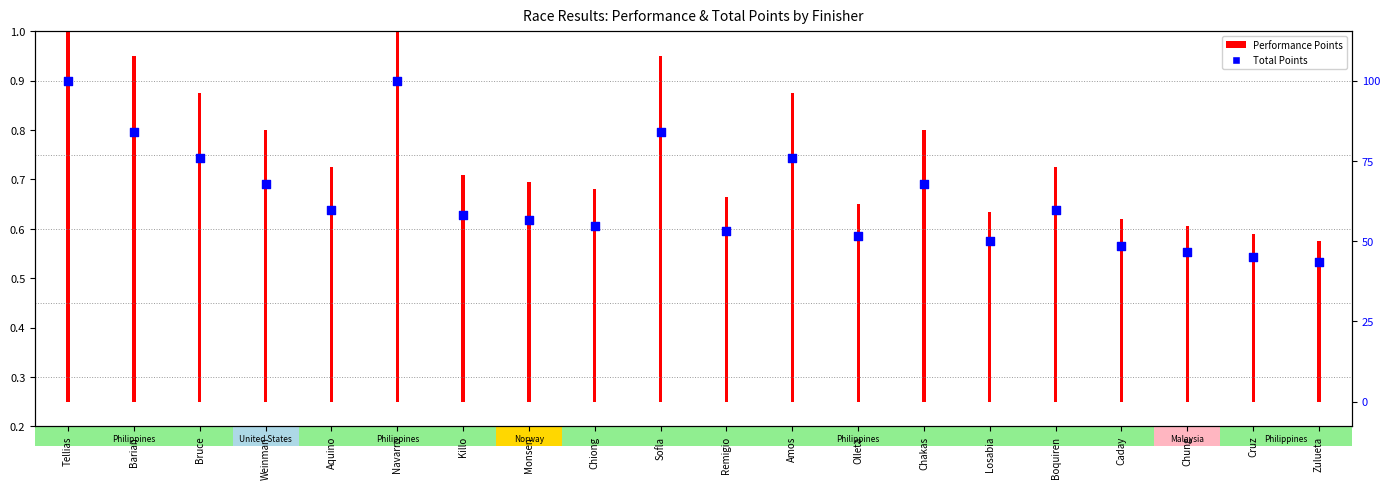

Which has a higher value, Weinman or Chiong?

Weinman